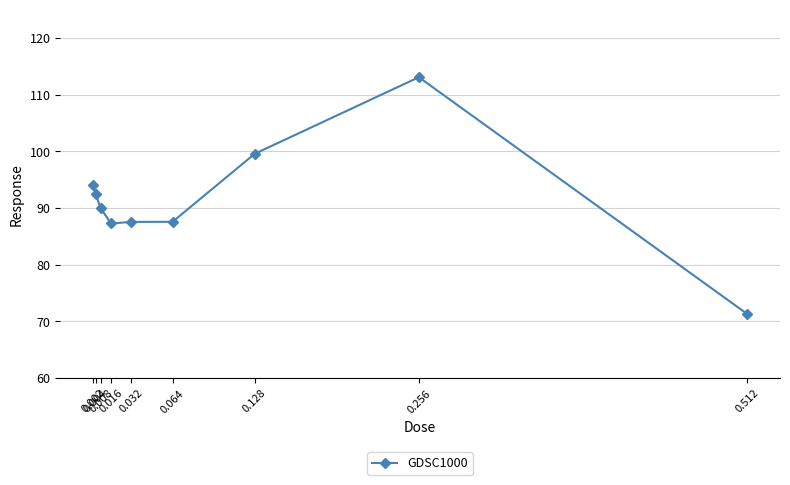

What is the value of the 5th point from the left?

87.6